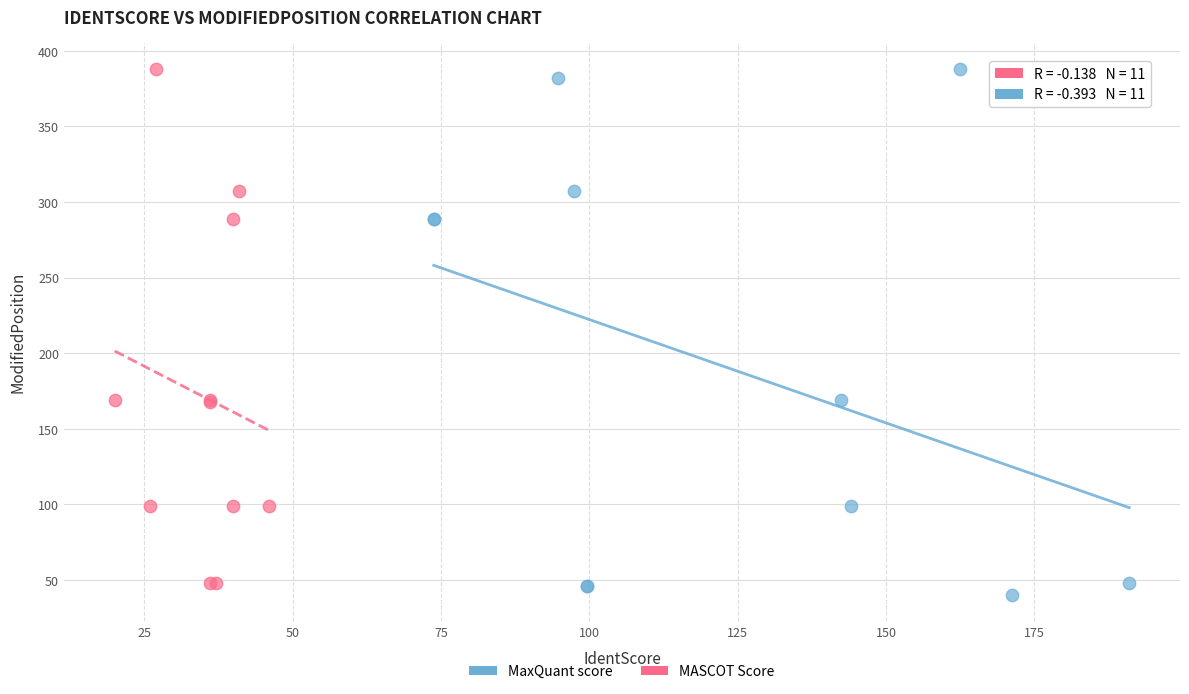

Which series contains the lowest Y value?

MaxQuant score